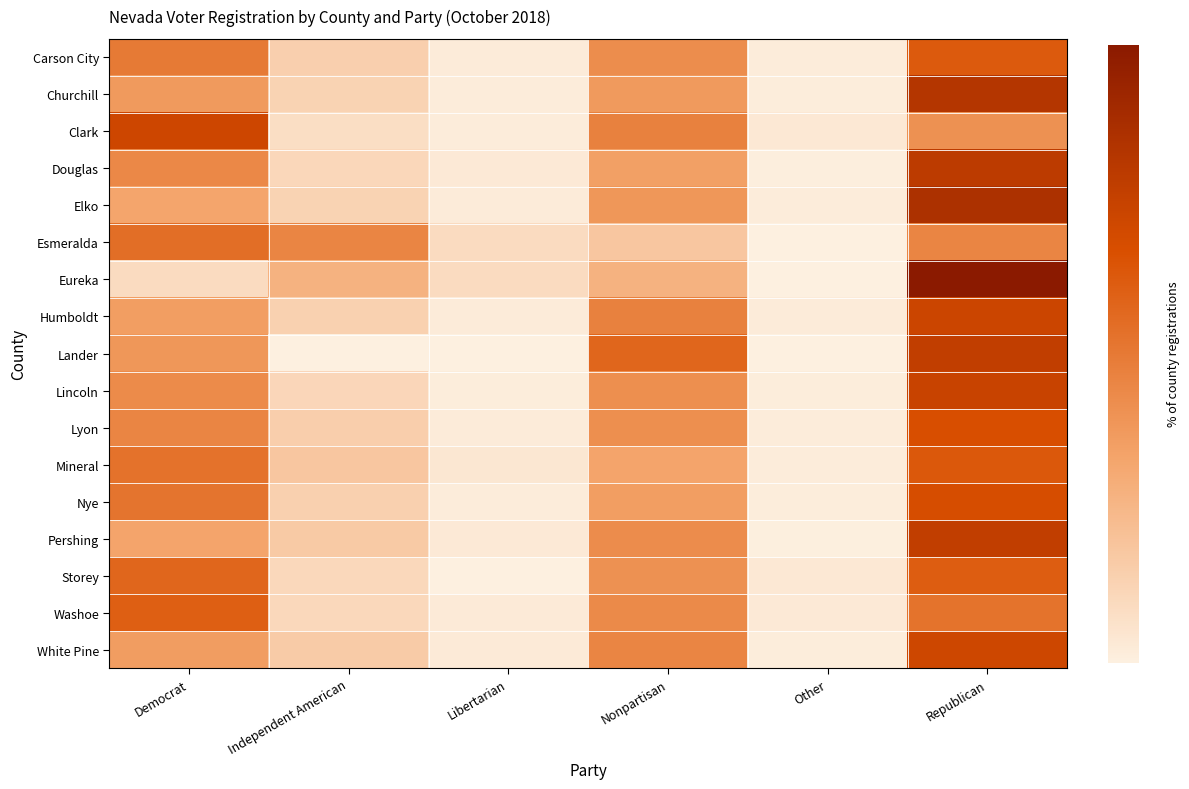

Count the number of categories in the chart.

6